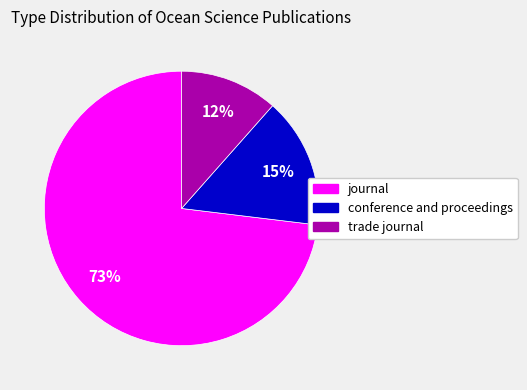

Is journal the majority of the pie?

Yes